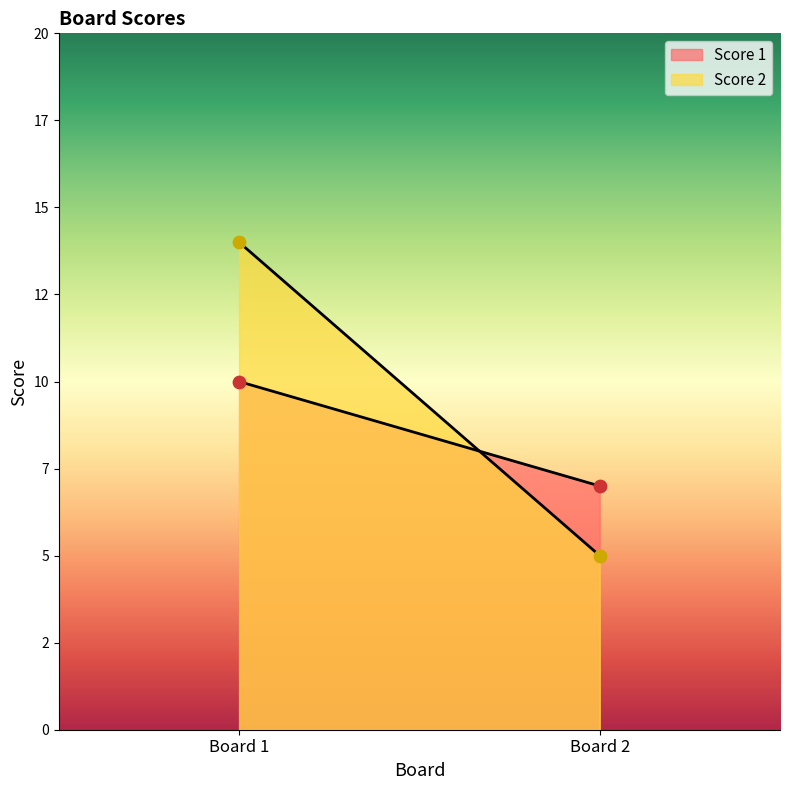

Which series contains the lowest Y value?

Score 2